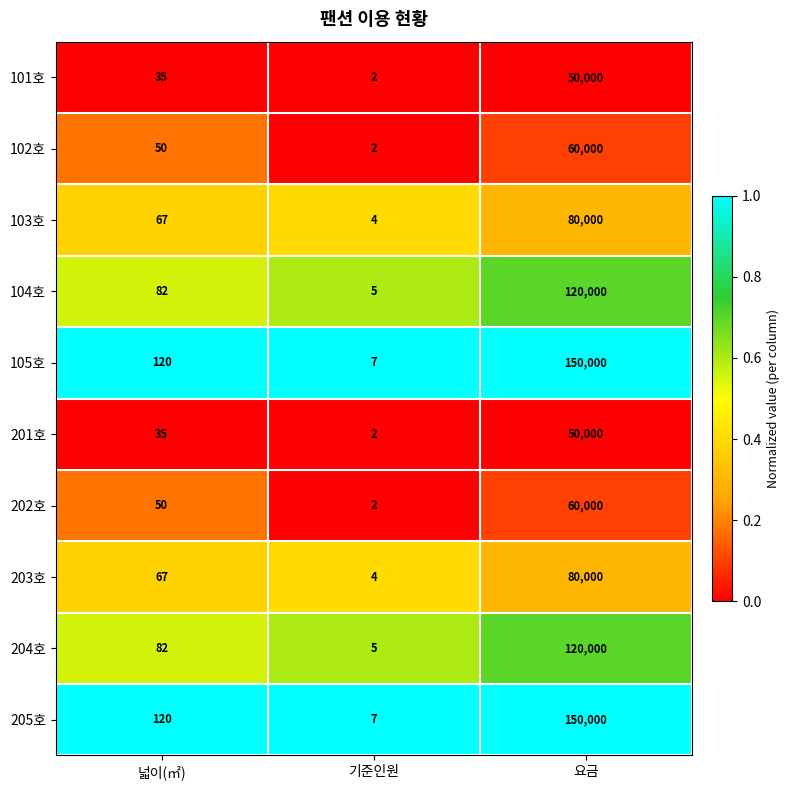

What is the spread (max minus min) of values at 기준인원?

5